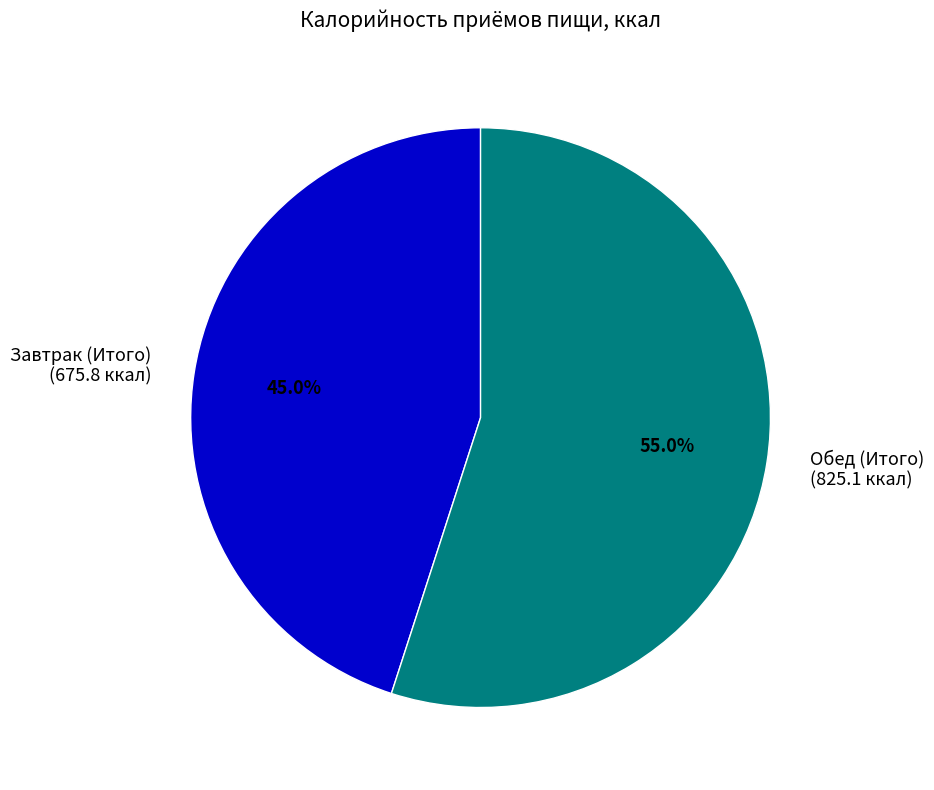

Combined, do Обед (Итого) and Завтрак (Итого) account for over 50%?

Yes